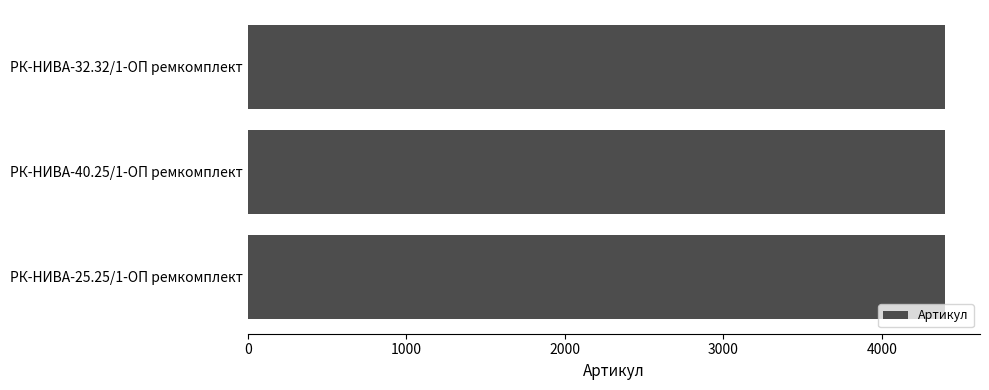

What is the sum of all values?

13197